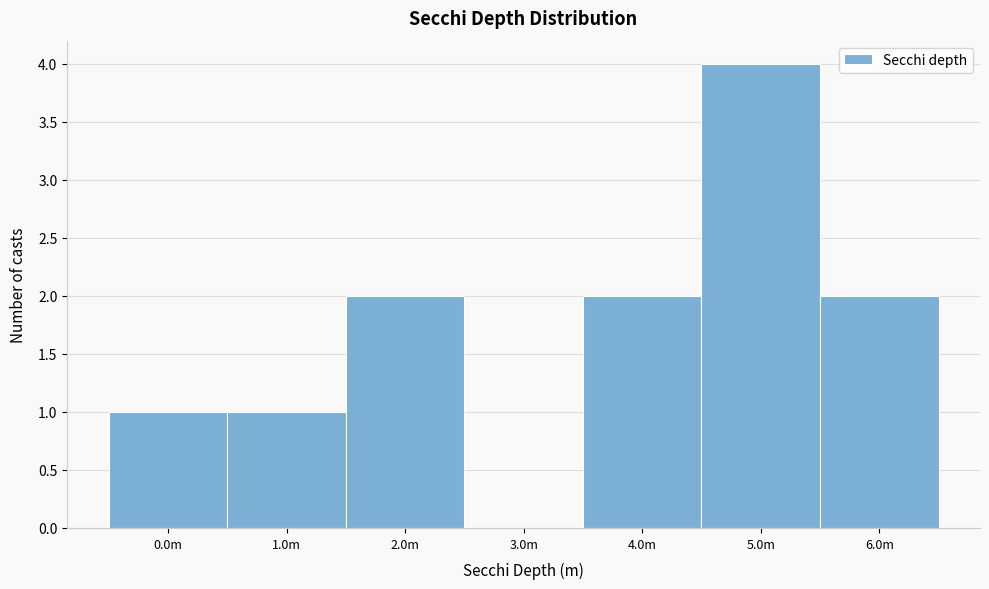

Reading left to right, extract all data points from this chart.

0.0m=1	1.0m=1	2.0m=2	3.0m=0	4.0m=2	5.0m=4	6.0m=2